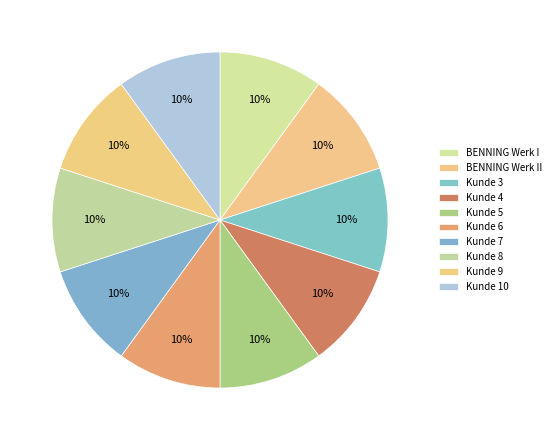

Is Kunde 5 the majority of the pie?

No